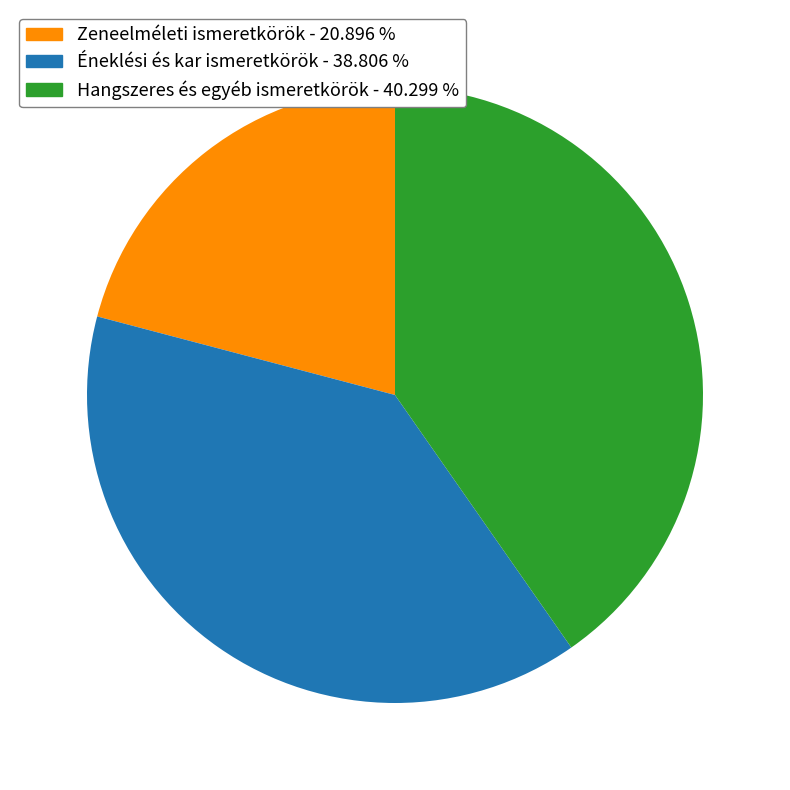

Is there a majority slice in this chart?

No